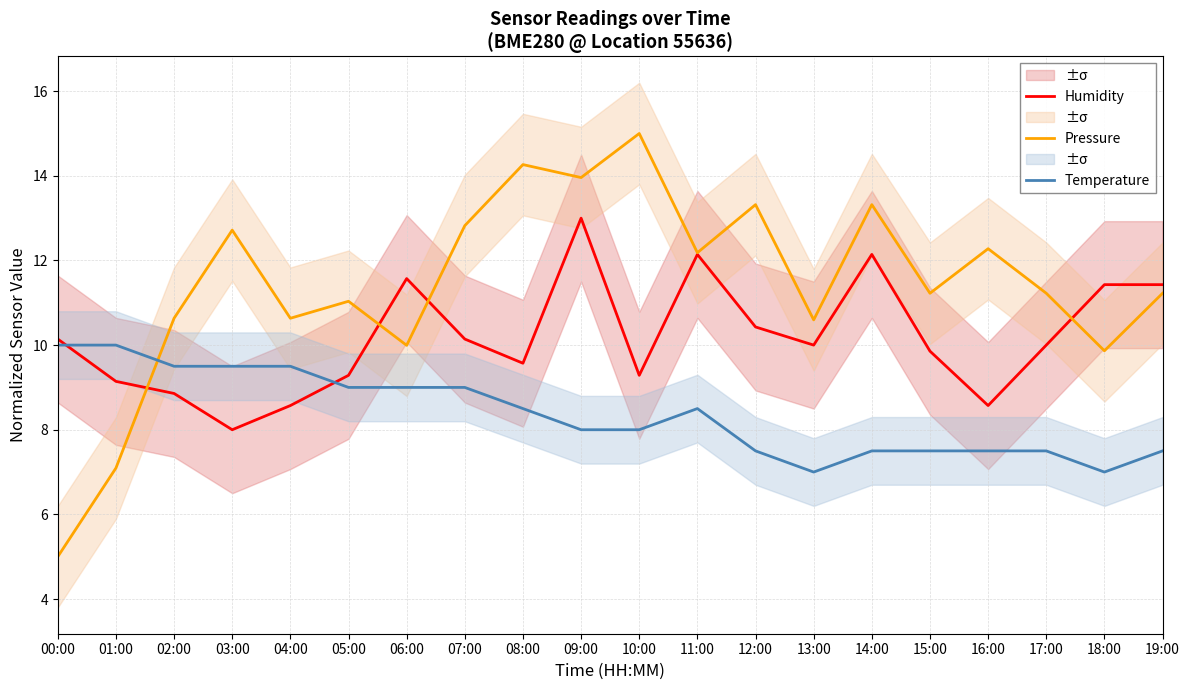

True or false: Humidity has a value of 12.0 at 04:00.

False